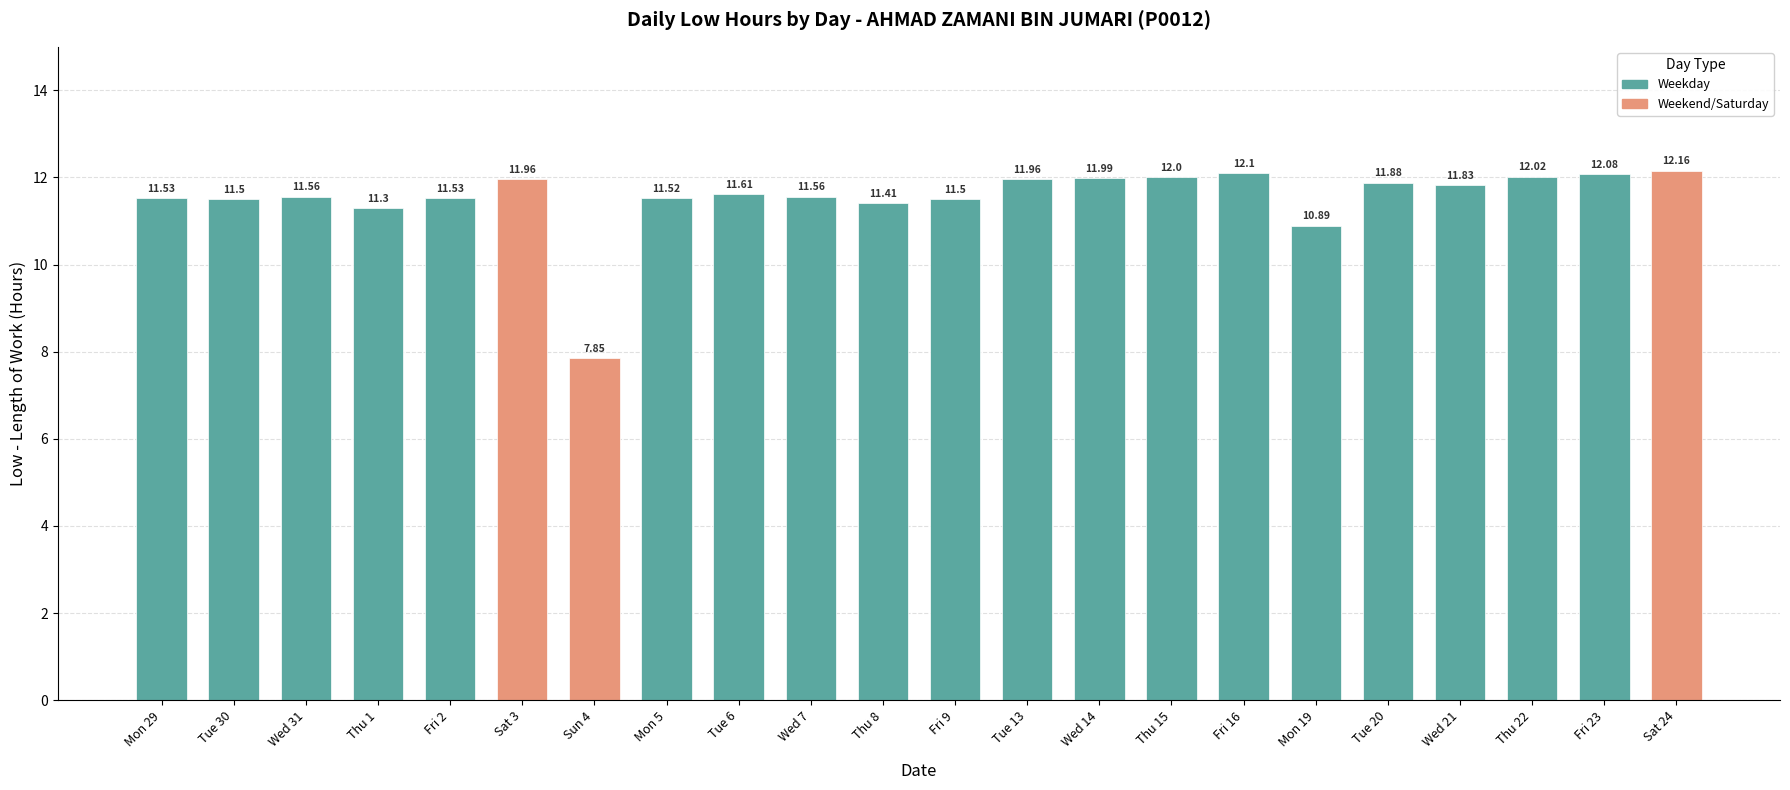

What is the average value?

11.5